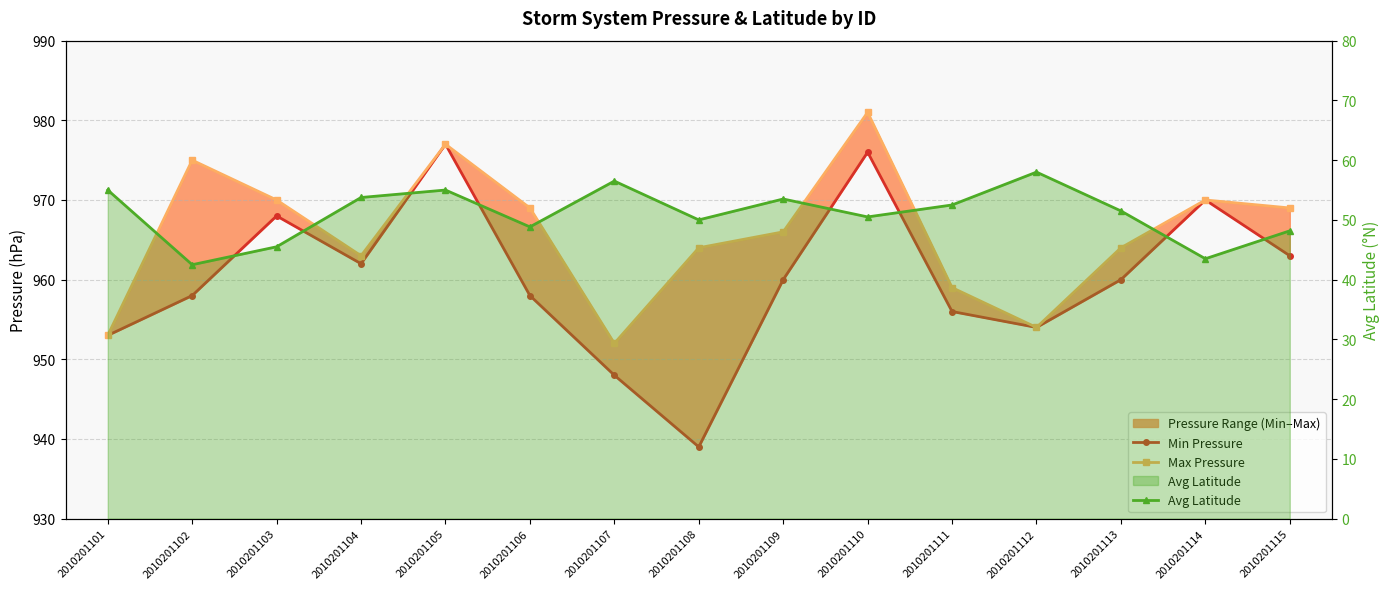

What is the spread (max minus min) of values at 2010201114?

926.5